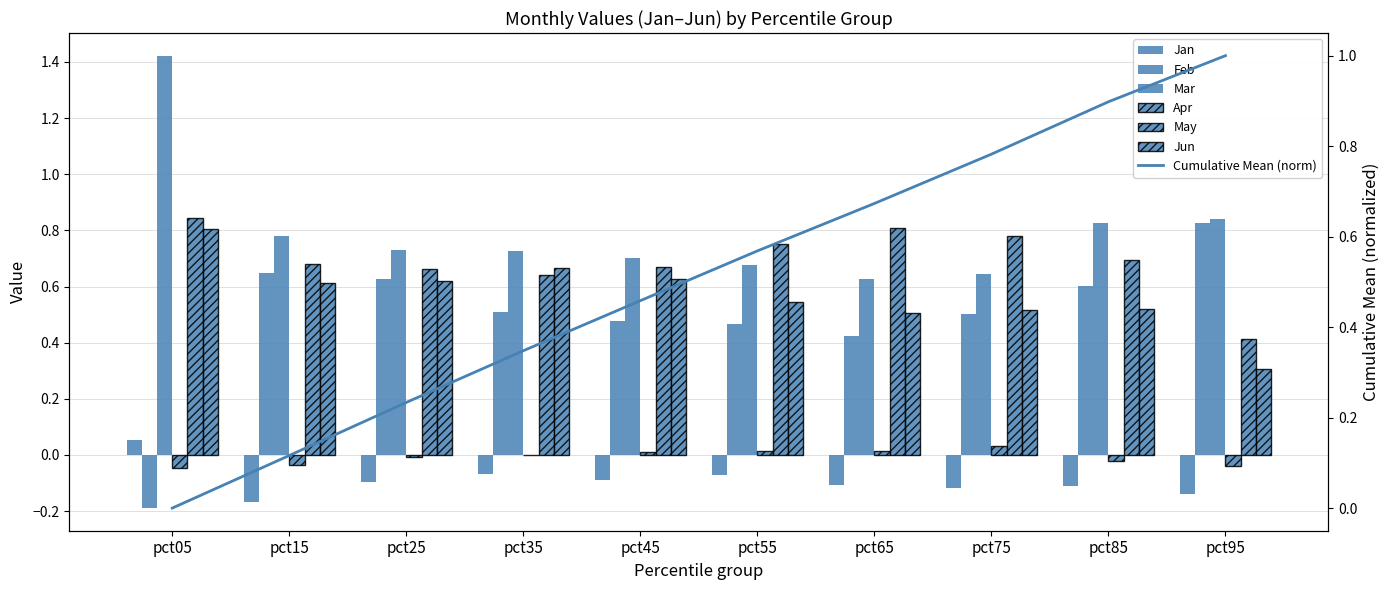

Which series has the largest range (max minus min)?

Feb